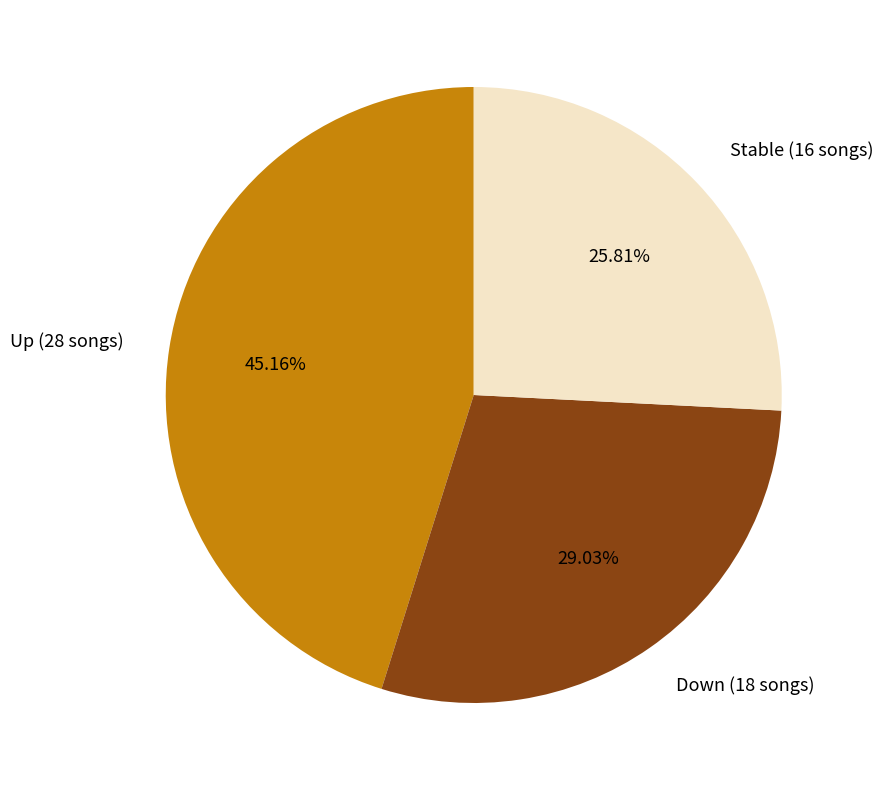

Is the sum of Up (28 songs) and Down (18 songs) greater than half?

Yes